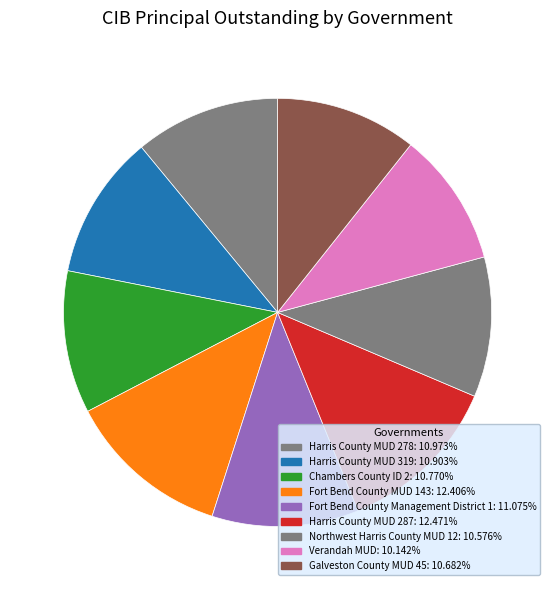

How many slices are in this pie chart?

9